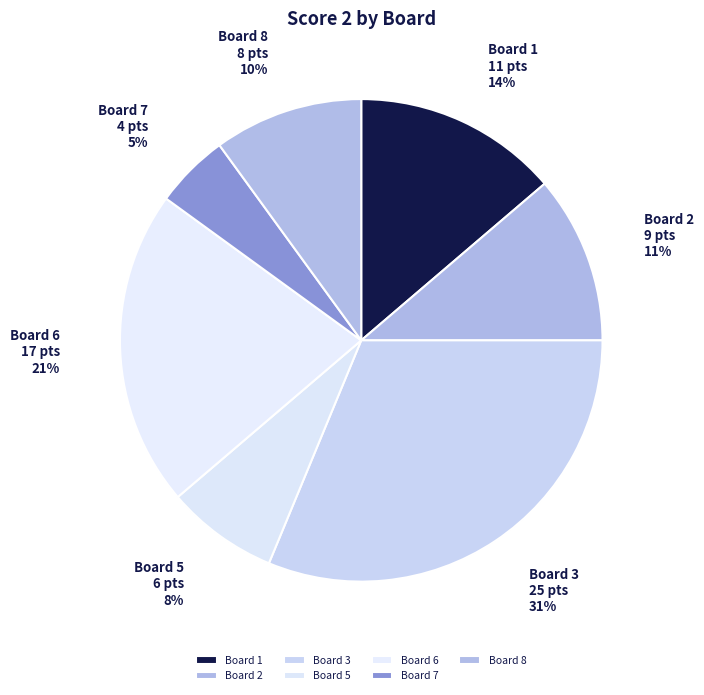

Which has a higher value, Board 7 or Board 2?

Board 2